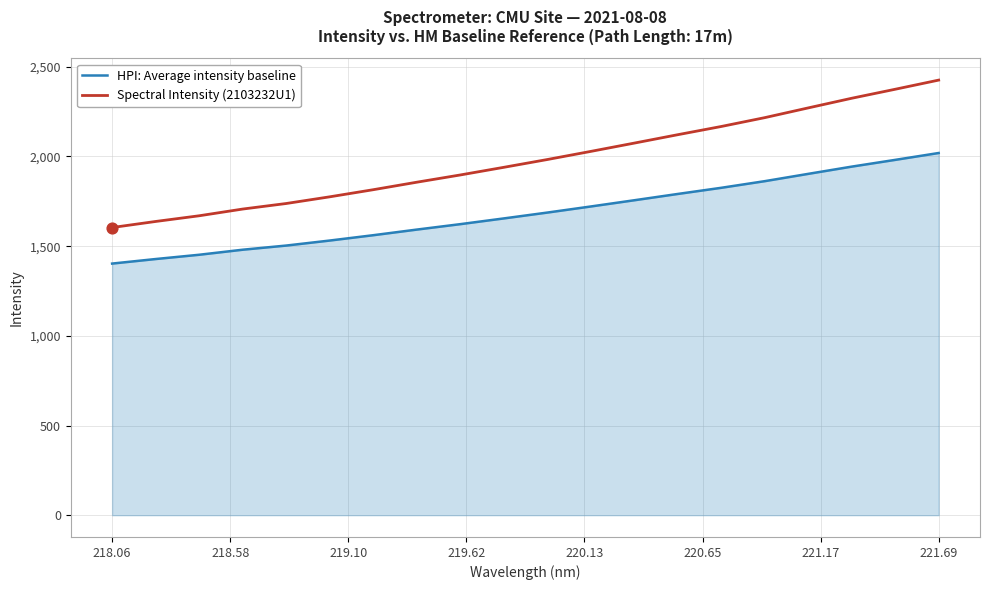

Which series has the largest total across all categories?

Spectral Intensity (2103232U1)